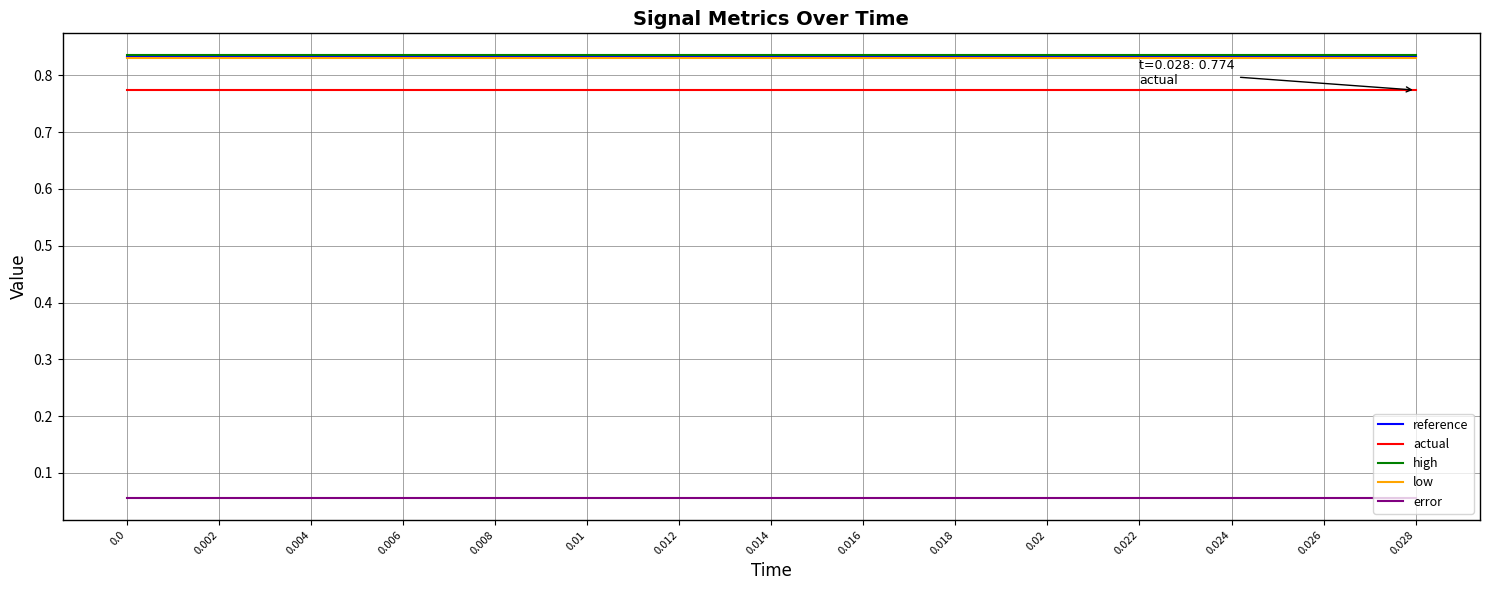

The high series shows 1.2 at 0.0. True or false?

False